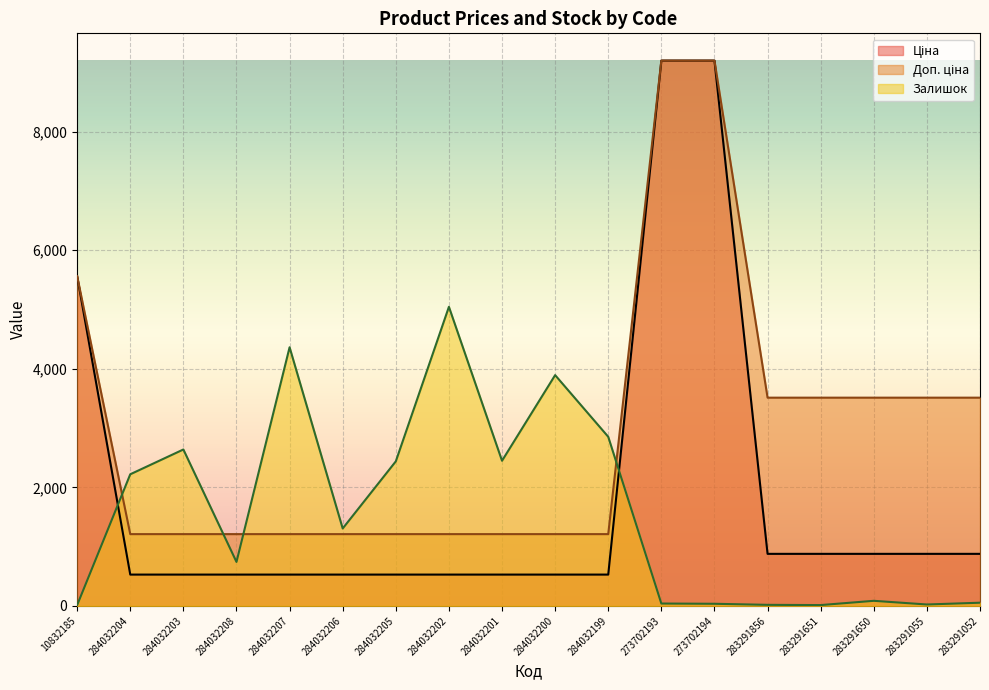

What are all the series names shown in the legend?

Ціна, Доп. ціна, Залишок